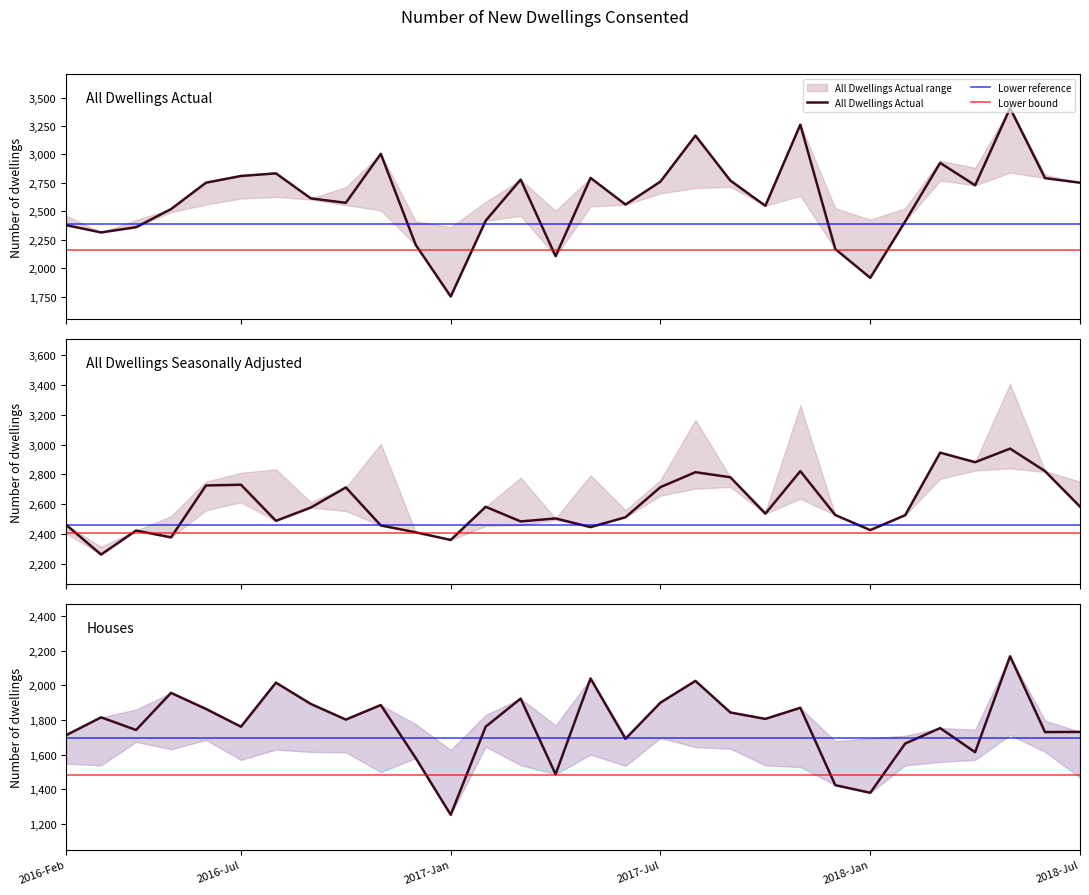

True or false: Houses Actual and All Dwellings Seas. Adj. cross at least once.

False